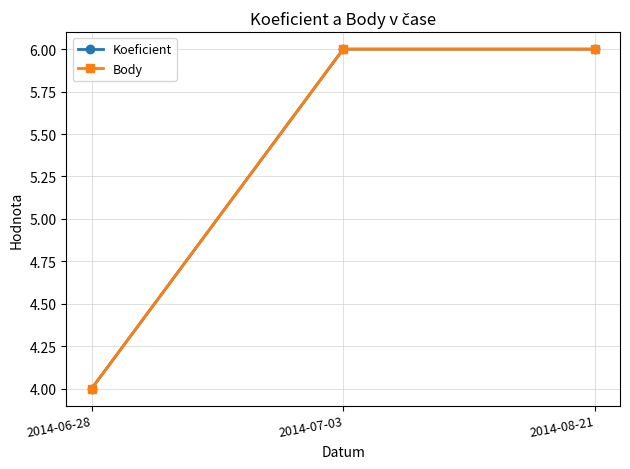

The value of Body at 2014-07-03 is 9. True or false?

False